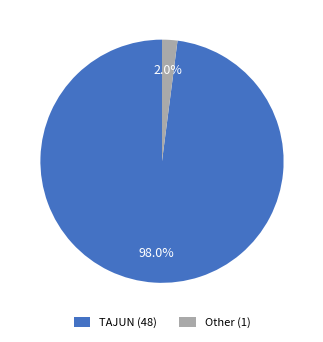

Which slice is the smallest?

Other (1)